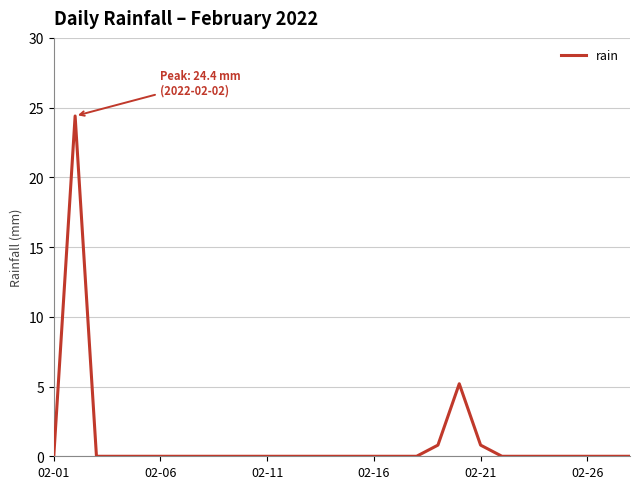

What is the greatest value displayed?

24.4